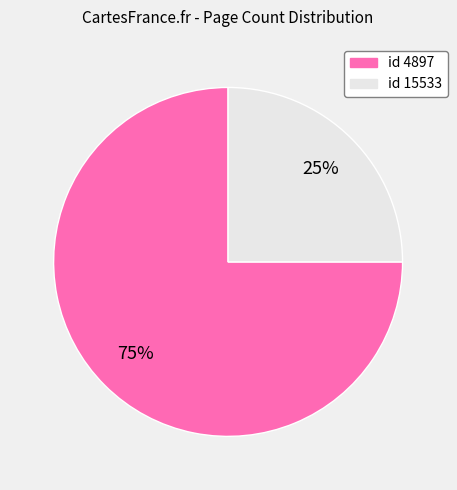

Is there a majority slice in this chart?

Yes